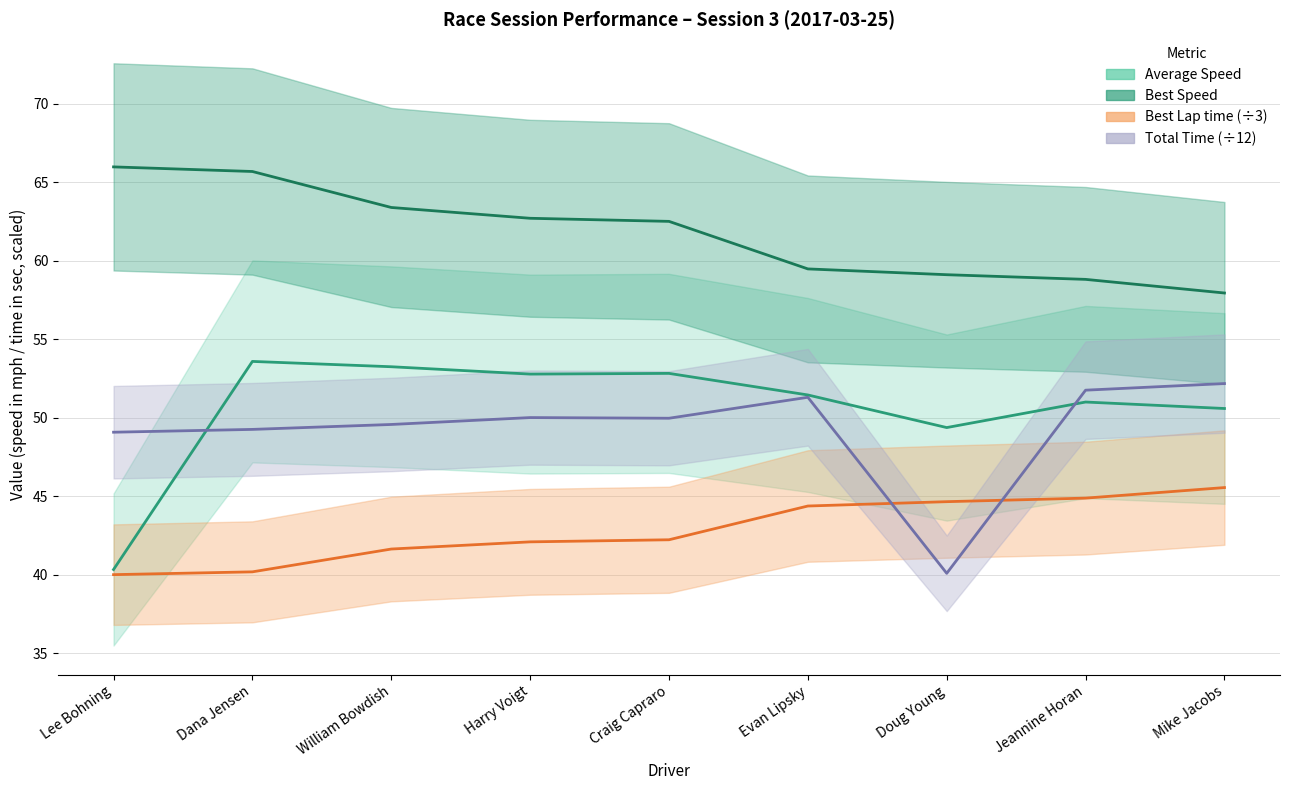

After their last crossing, which series has the higher values: Average Speed or Total Time?

Total Time